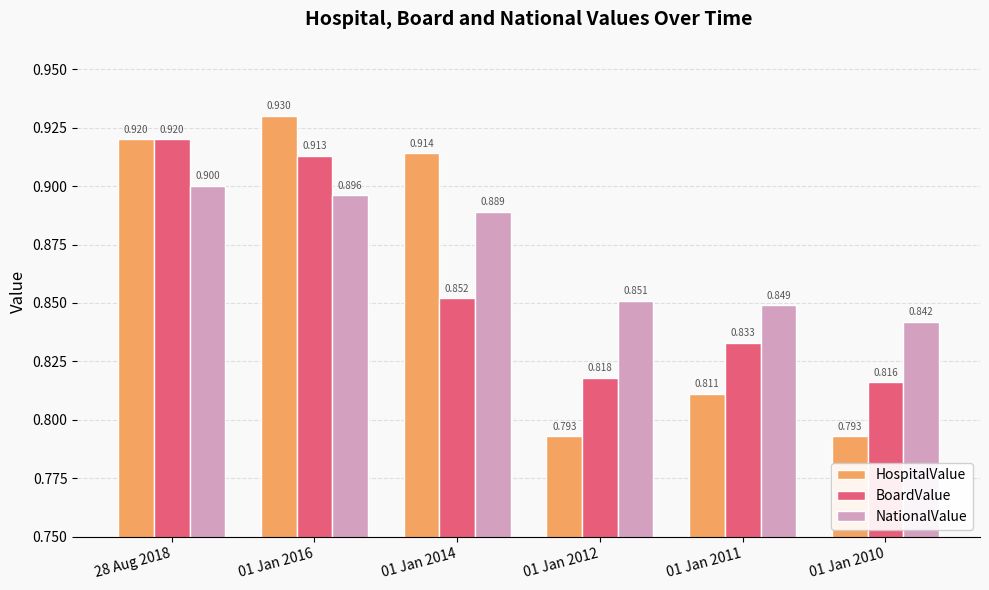

What is the difference between the NationalValue values at 28 Aug 2018 and 01 Jan 2011?

0.1